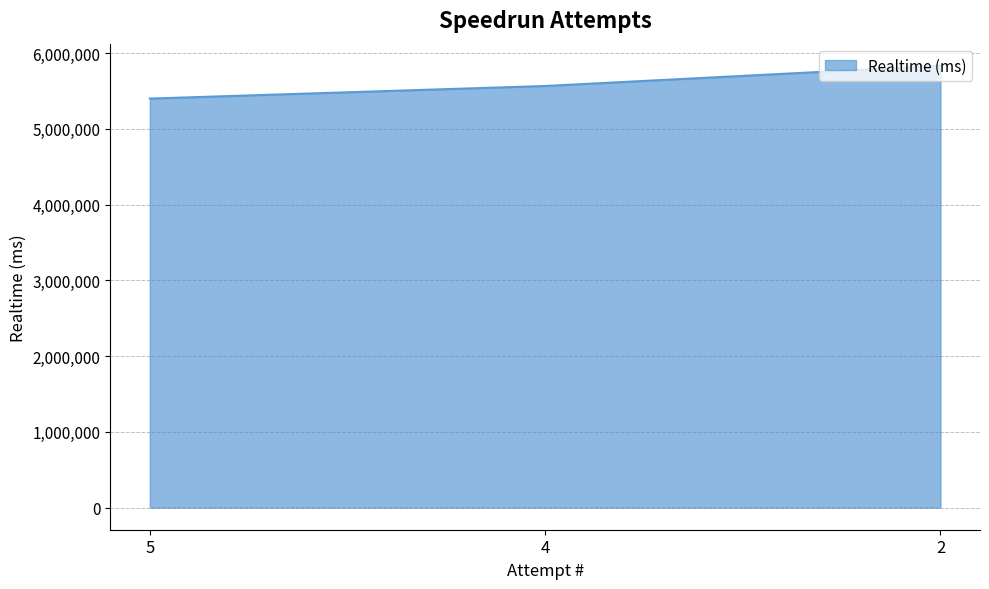

What value does the data have at 4, to the nearest 50?

5565350